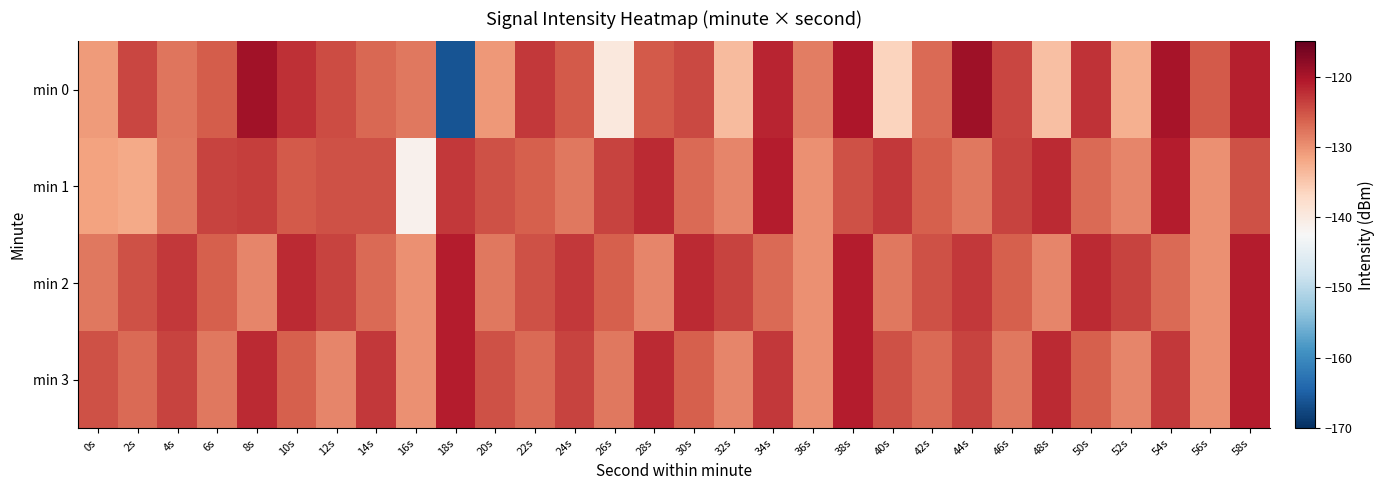

What is the difference between the highest and lowest values at 16s?

13.4